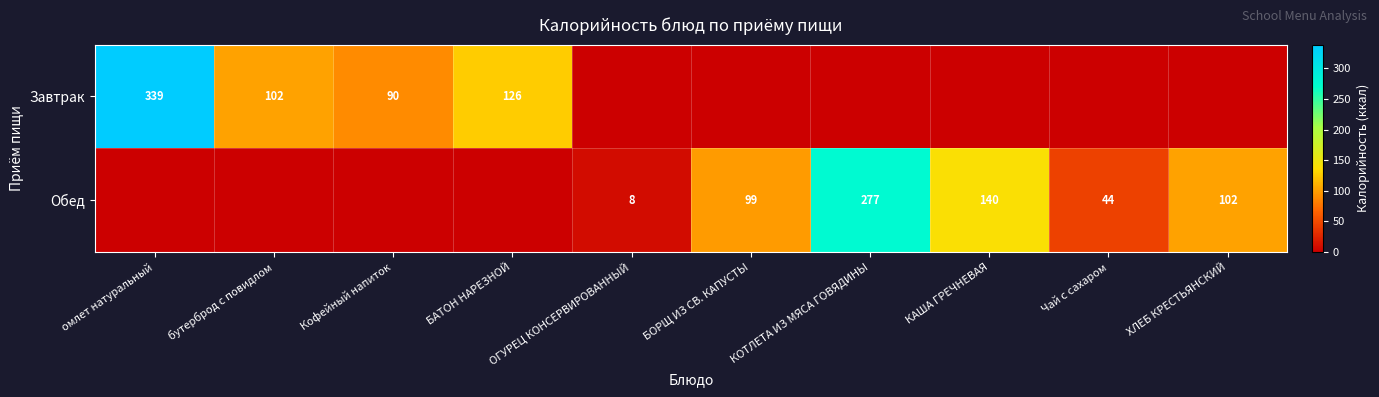

Is it true that Обед equals 140 at КАША ГРЕЧНЕВАЯ?

True